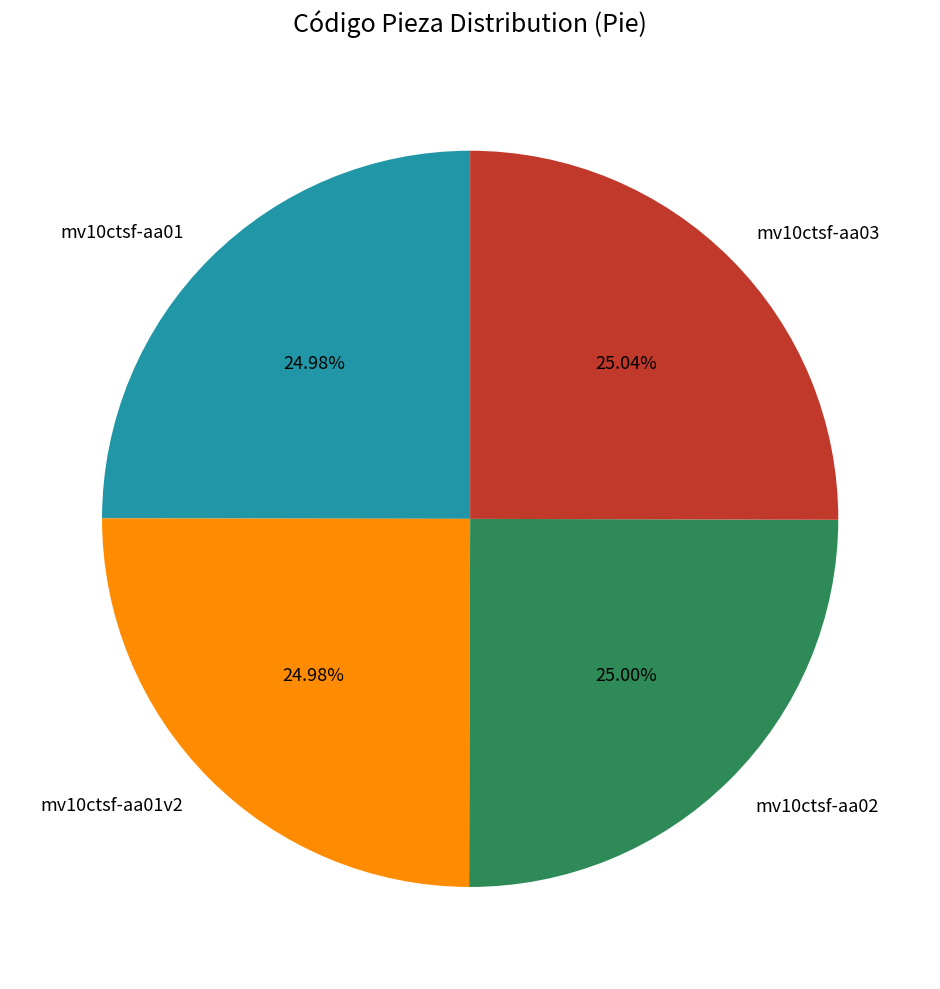

To the nearest percent, what portion does mv10ctsf-aa03 represent?

25%